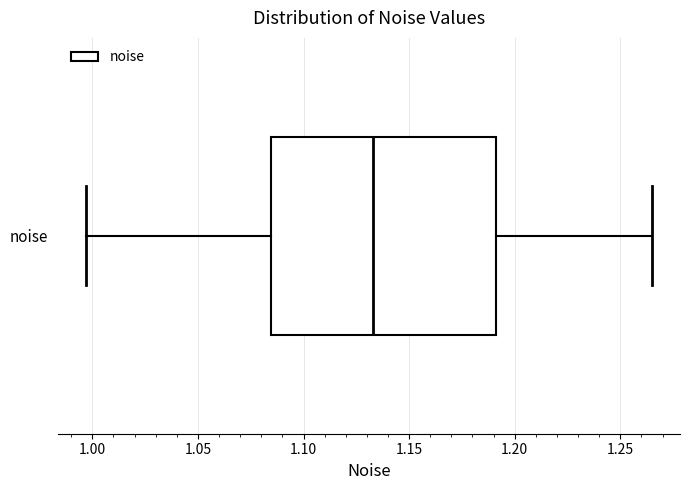

Read this box plot against the x-axis: the position of the median line, the range covered by the box, and the ends of both whiskers. The values are not printed on the chart, so give them approximately, as read against the axis.

median 1.135, box 1.085 to 1.190, whiskers 0.995 to 1.265